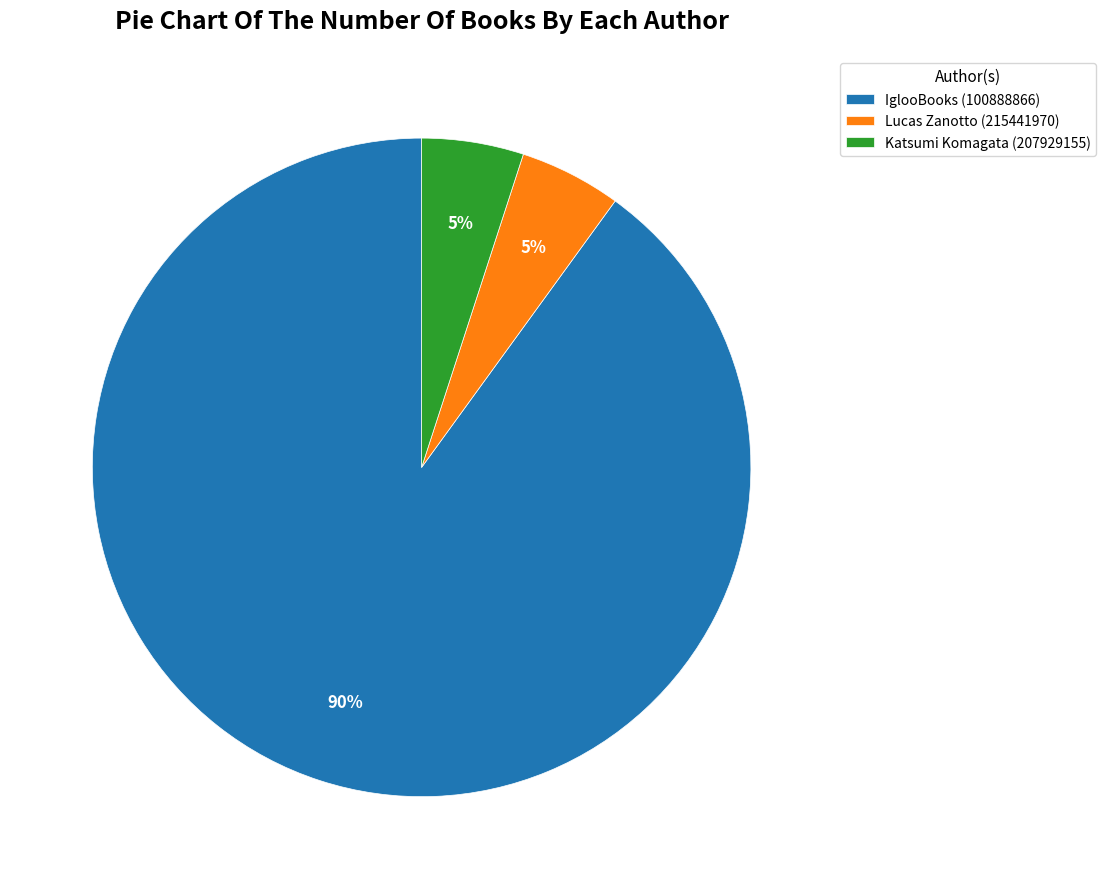

To the nearest percent, what is the difference between the IglooBooks (100888866) and Lucas Zanotto (215441970) slice percentages?

85%